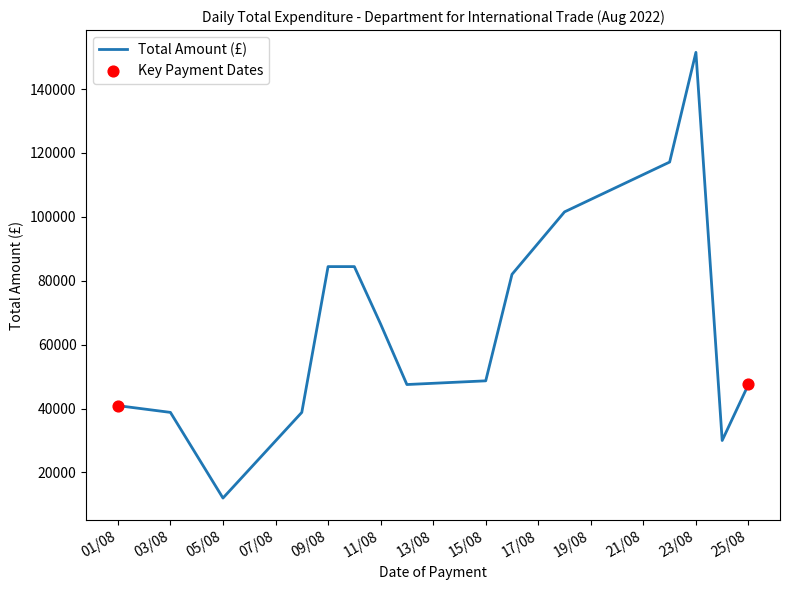

What is the minimum value shown in the chart?

11978.8